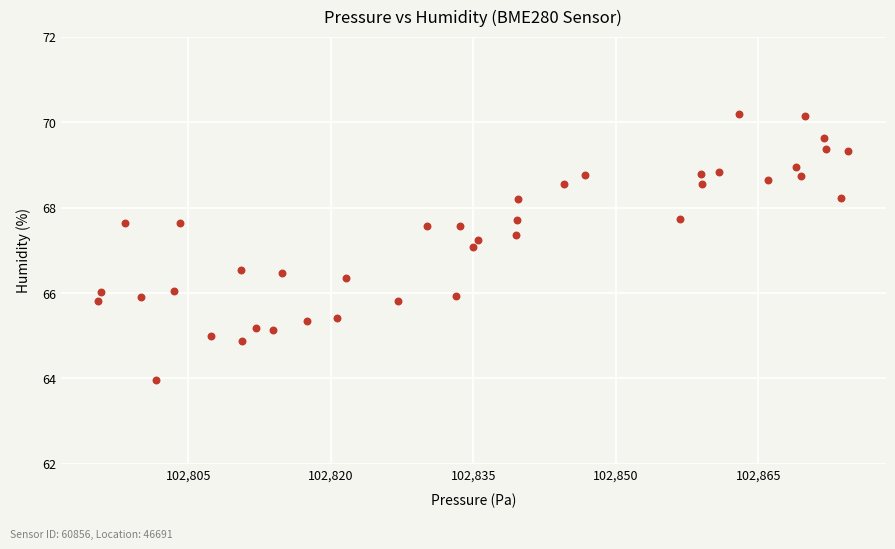

What is the range of Y values (max minus min)?

6.2